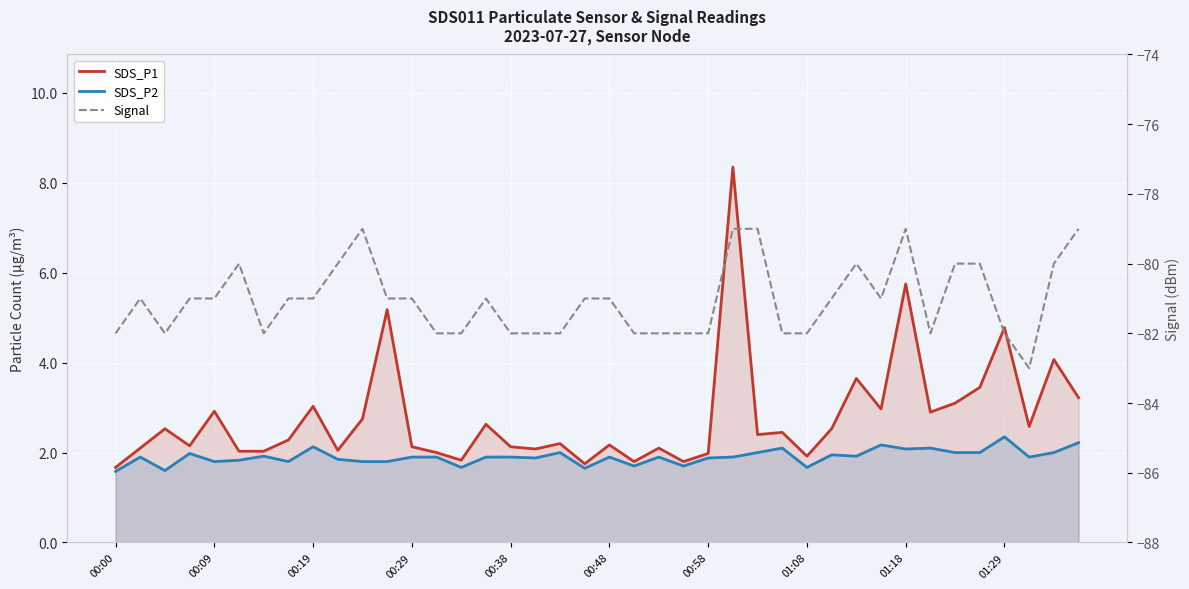

In Signal, how many points are higher than both neighbors (excluding endpoints)?

6